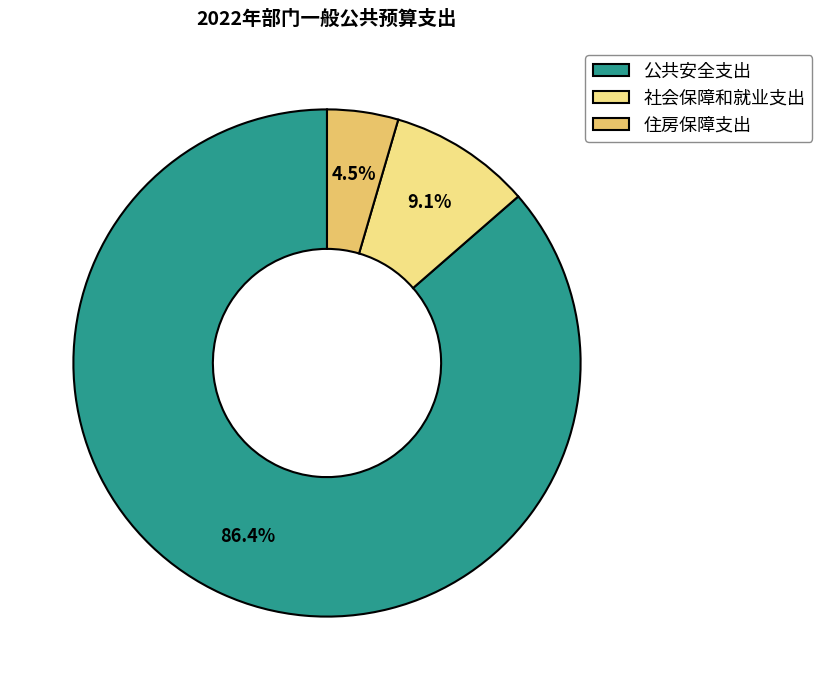

Does 住房保障支出 represent more than half of the total?

No